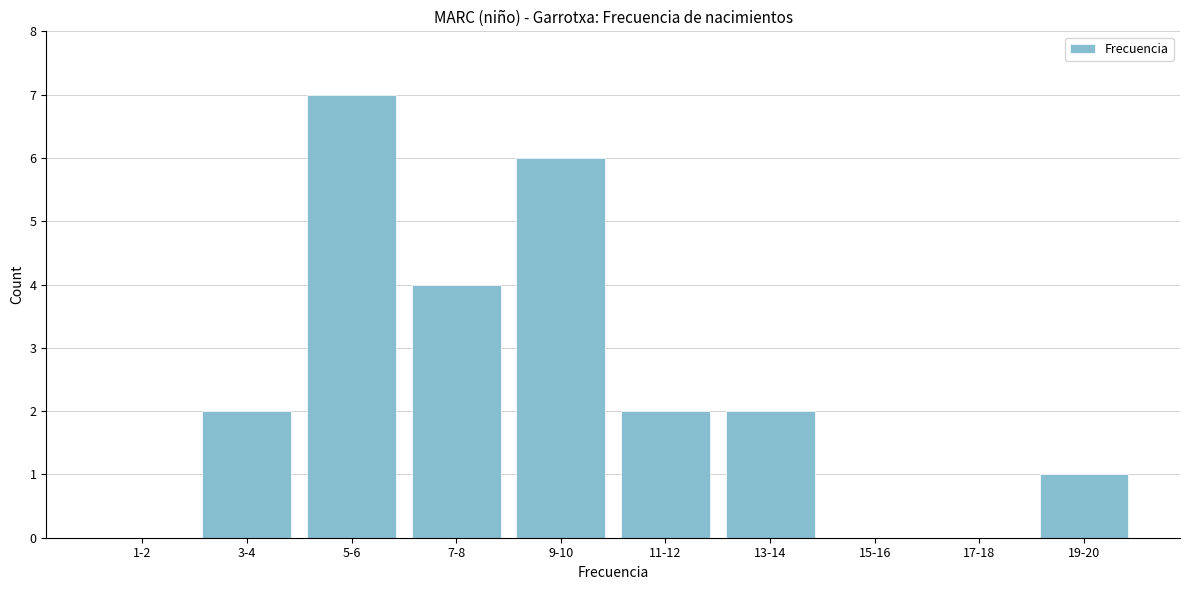

Reading left to right, what are all the values shown in this chart?

1-2=0	3-4=2	5-6=7	7-8=4	9-10=6	11-12=2	13-14=2	15-16=0	17-18=0	19-20=1